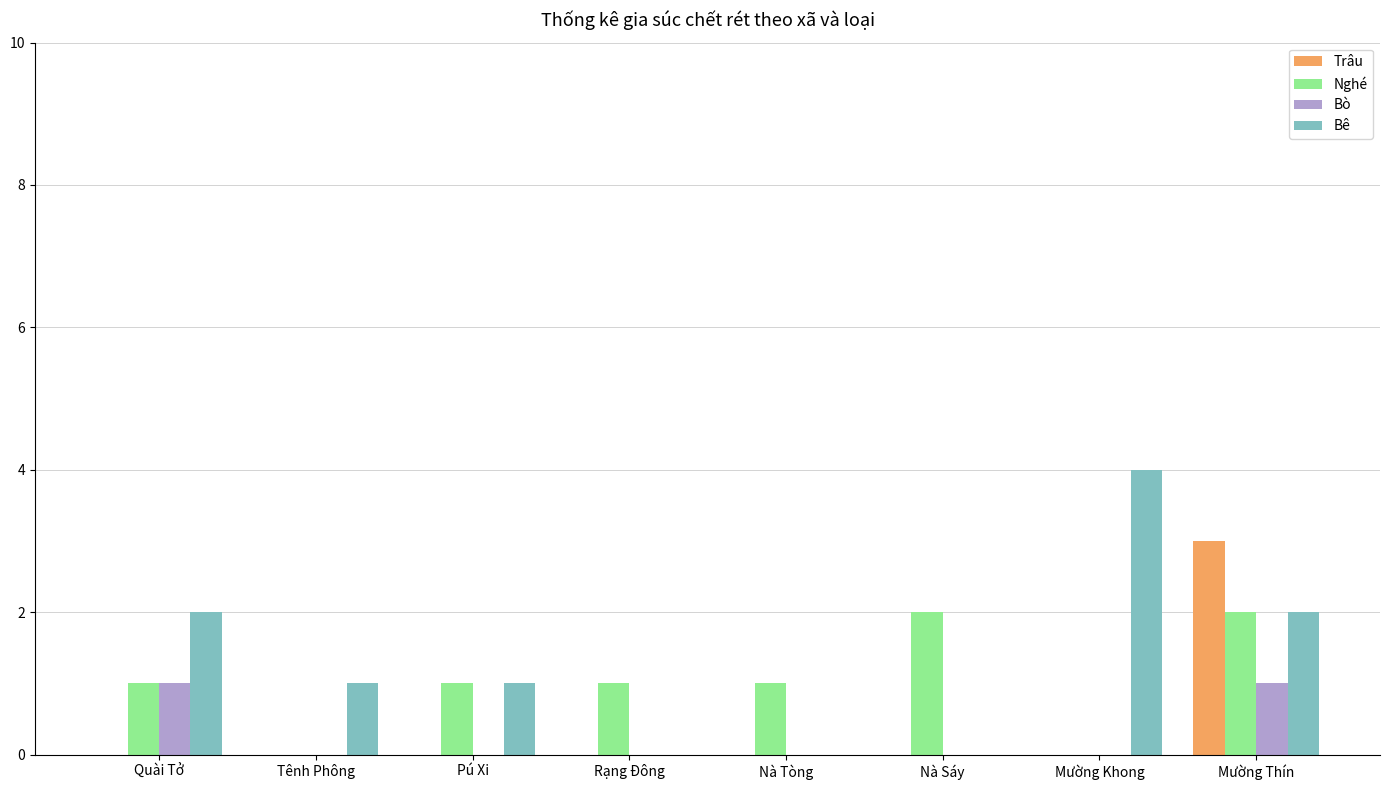

Reading left to right, extract all data points from this chart.

Trâu: 0	0	0	0	0	0	0	3
Nghé: 1	0	1	1	1	2	0	2
Bò: 1	0	0	0	0	0	0	1
Bê: 2	1	1	0	0	0	4	2